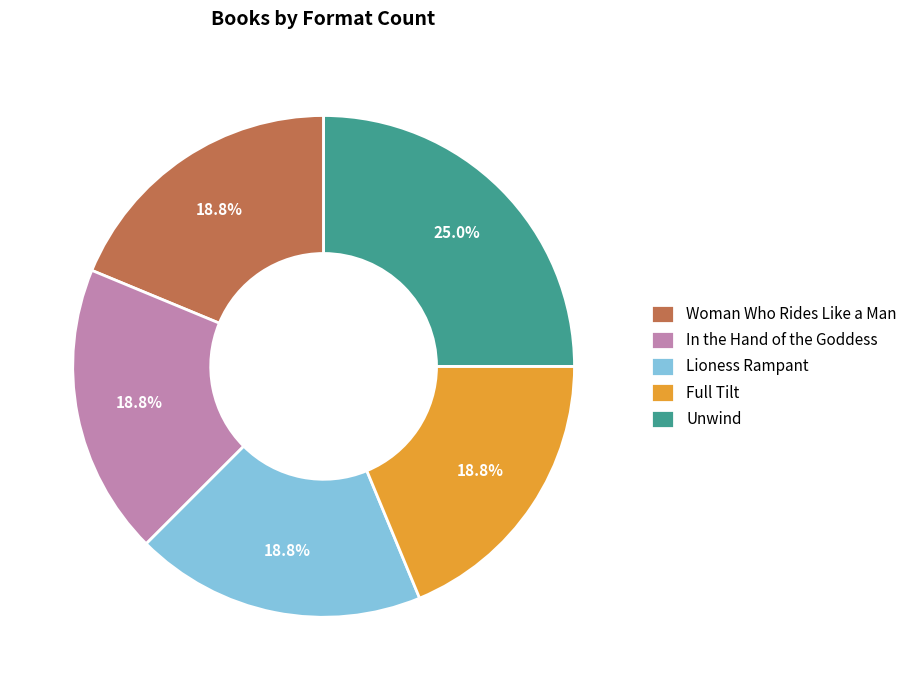

Does any single category account for the majority?

No